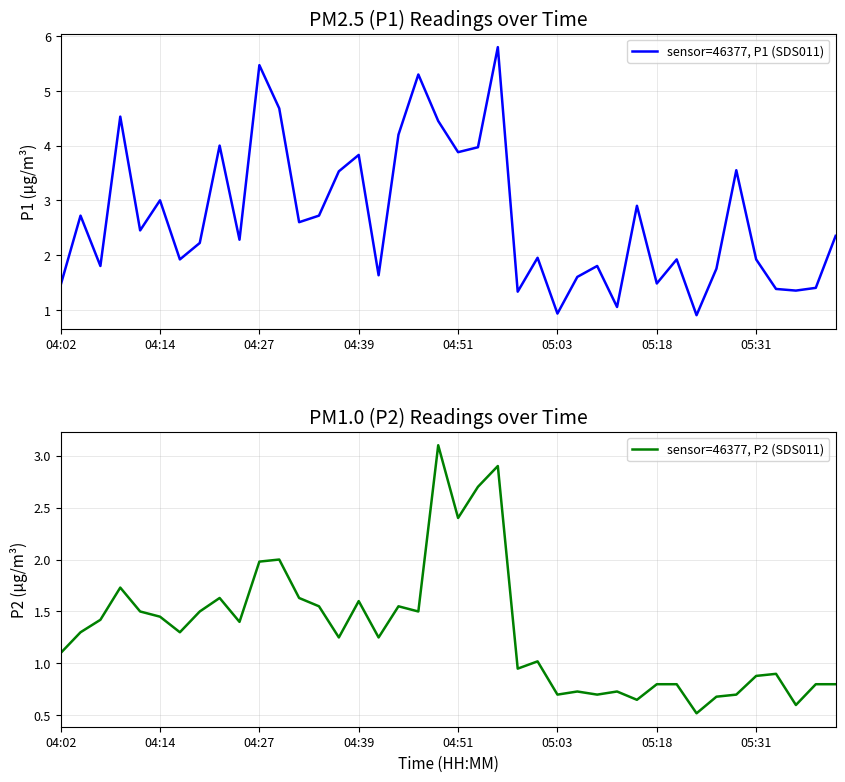

What is the spread (max minus min) of values at 9?

0.9